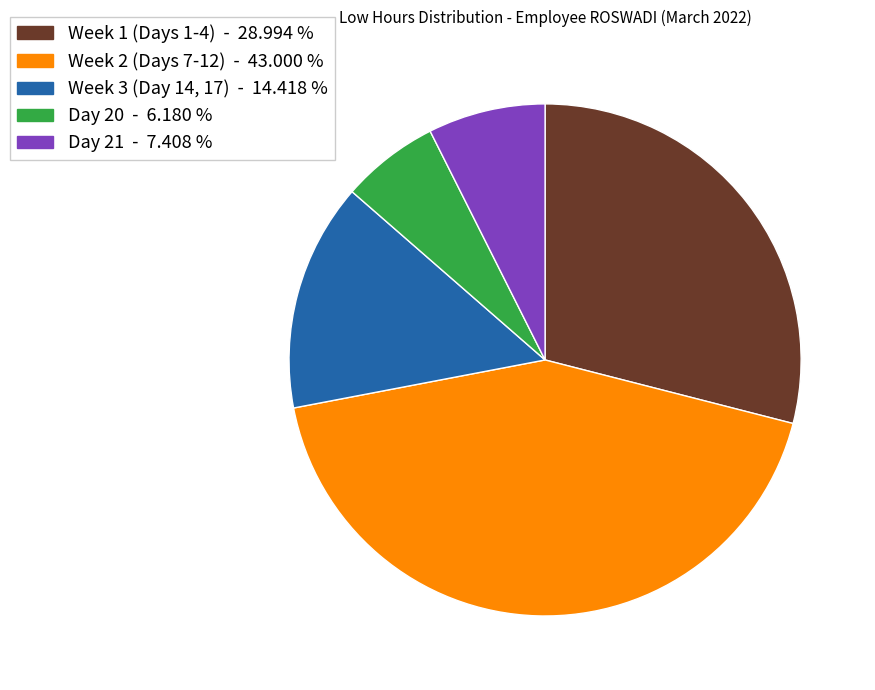

Does any single category account for the majority?

No